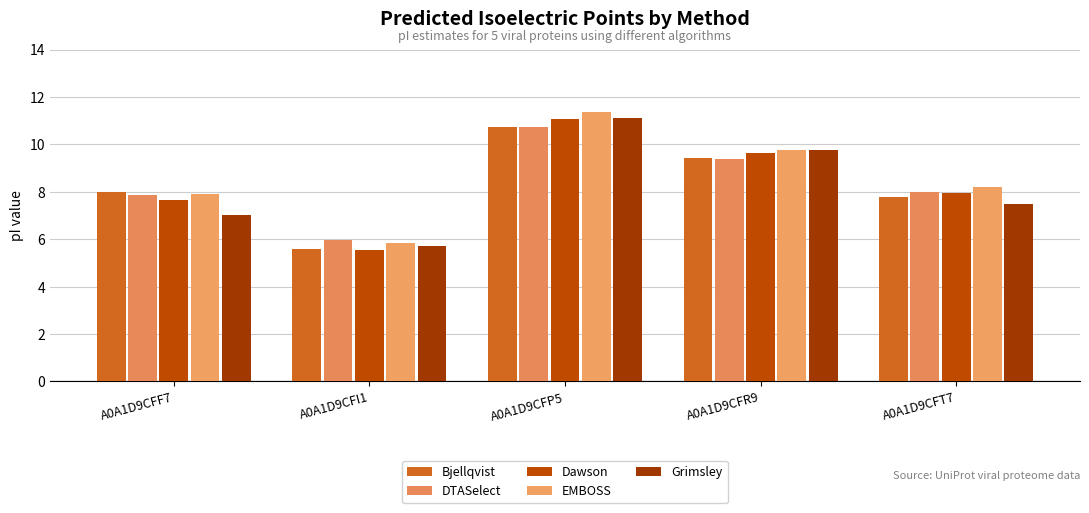

At how many categories does at least one series exceed 11?

1